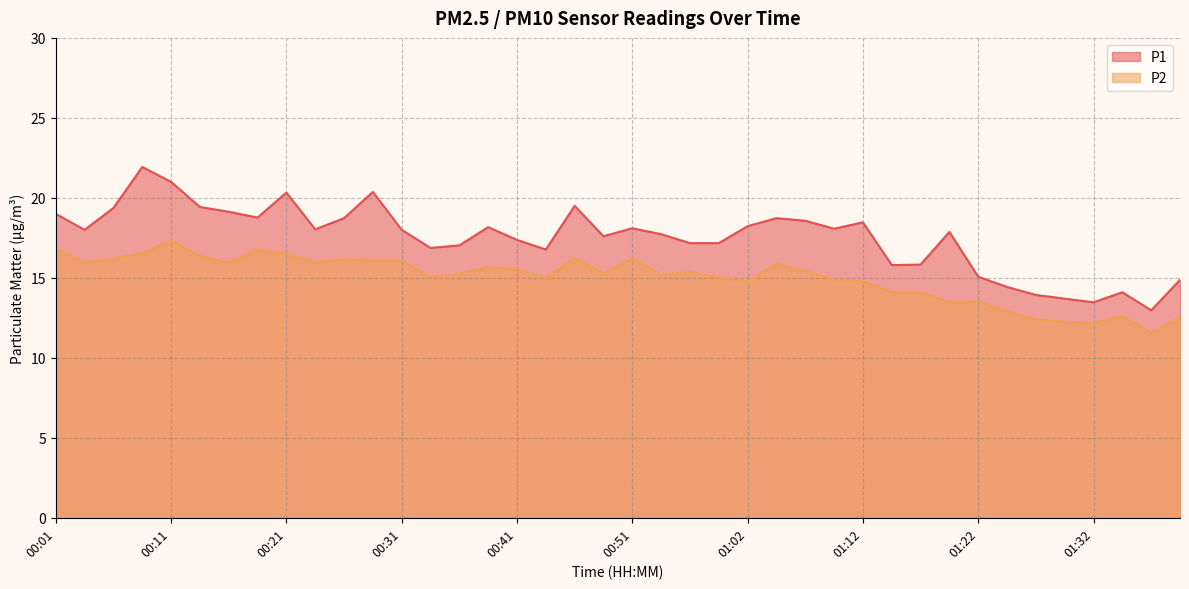

What is the smallest value displayed?

11.6